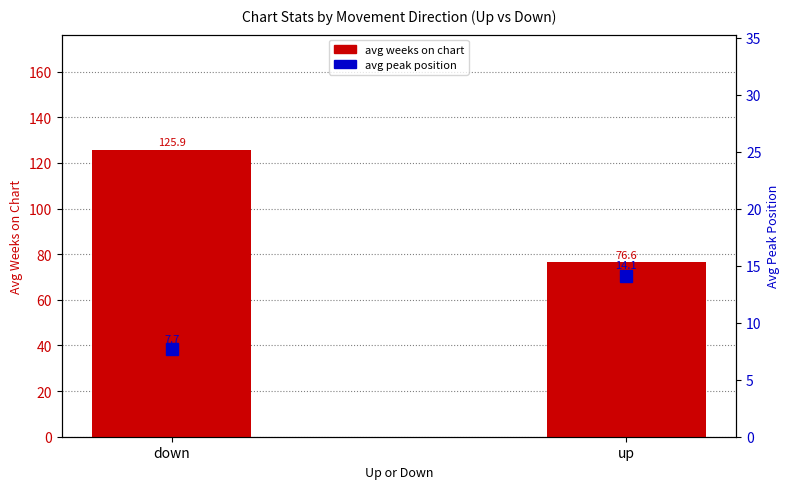

At which category is the sum across all series the highest?

down